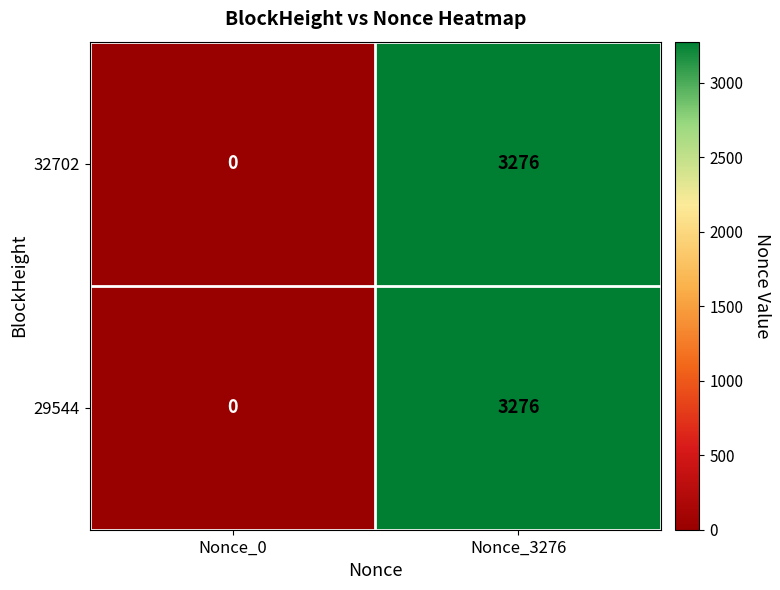

Which category has the lowest value across all series?

Nonce_0